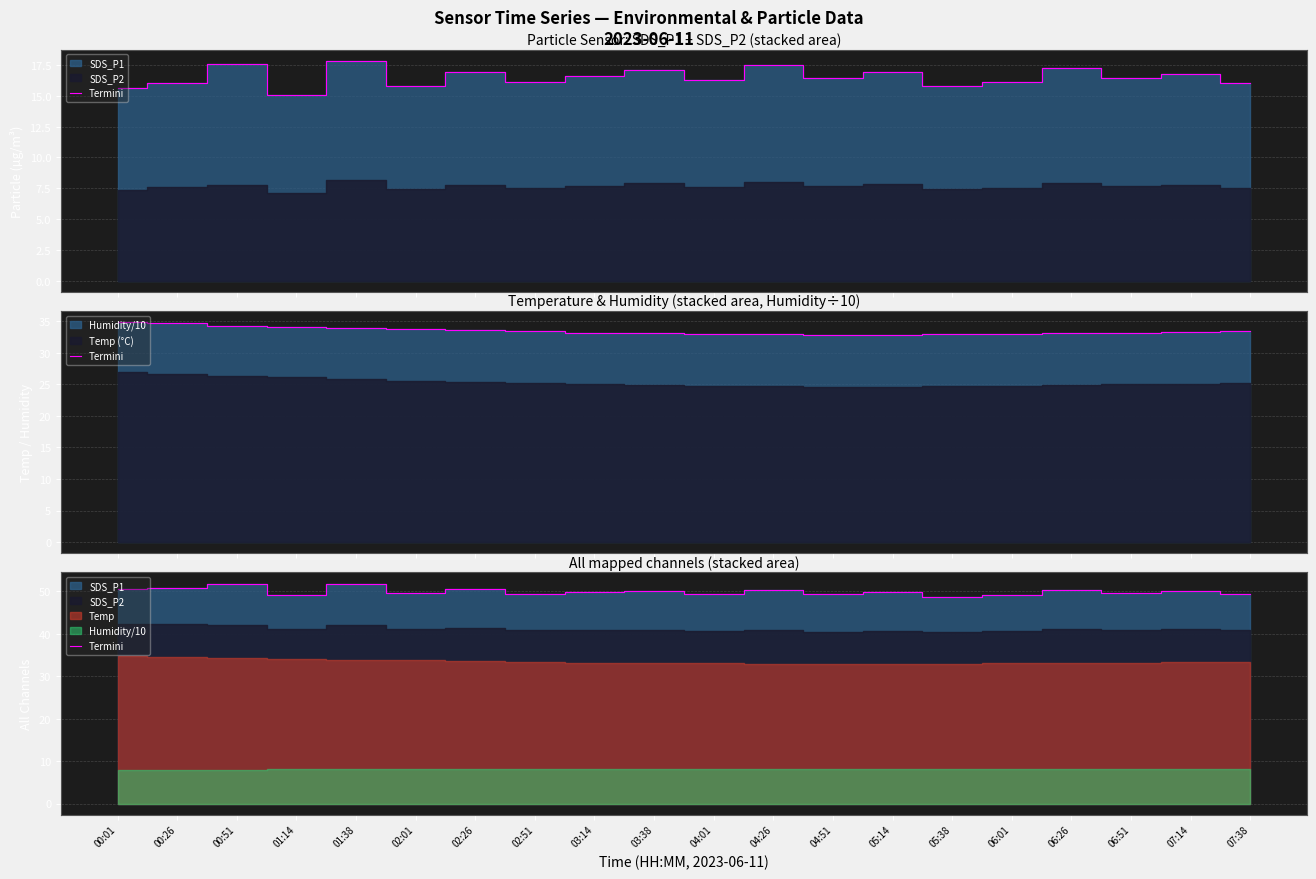

True or false: the data has more than 0 interior local peaks.

True